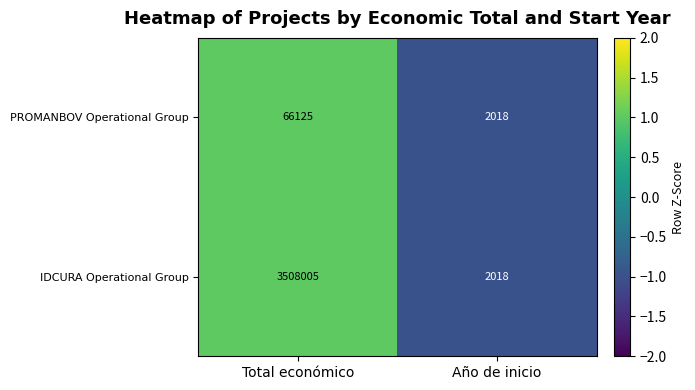

Which series changed the most between Total económico and Año de inicio?

IDCURA Operational Group